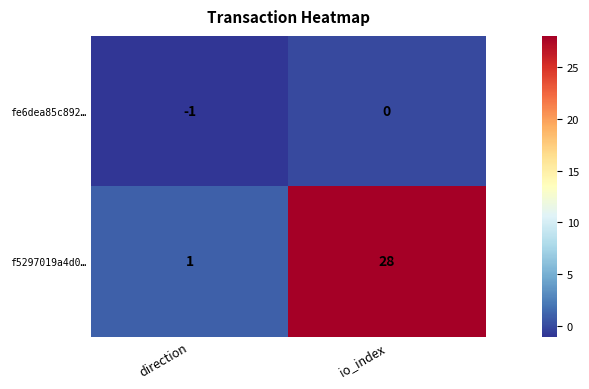

What is the difference between the f5297019a4d0… values at direction and io_index?

27